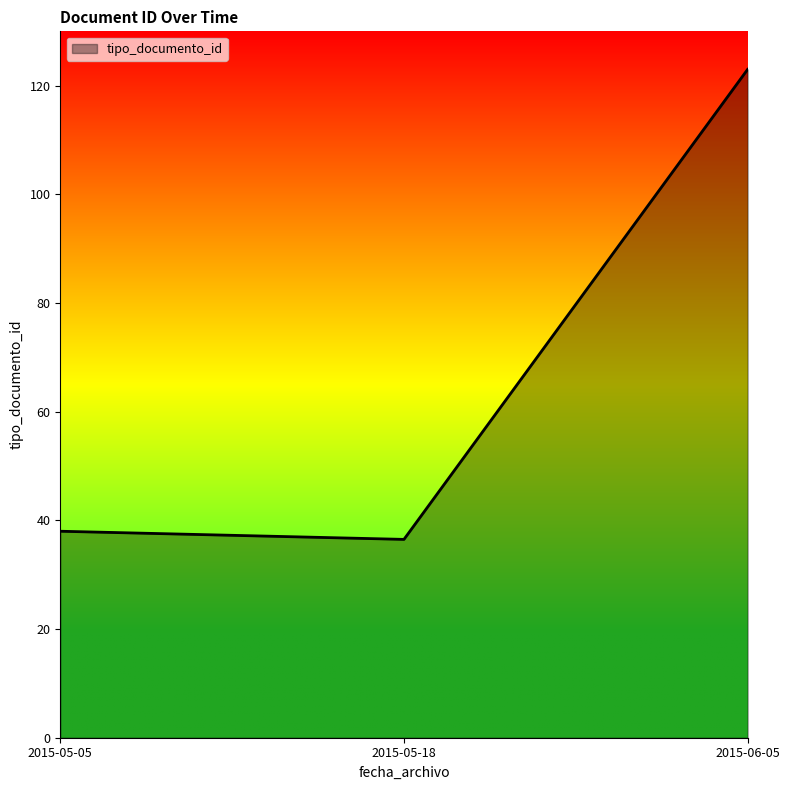

How many values are below 38?

1